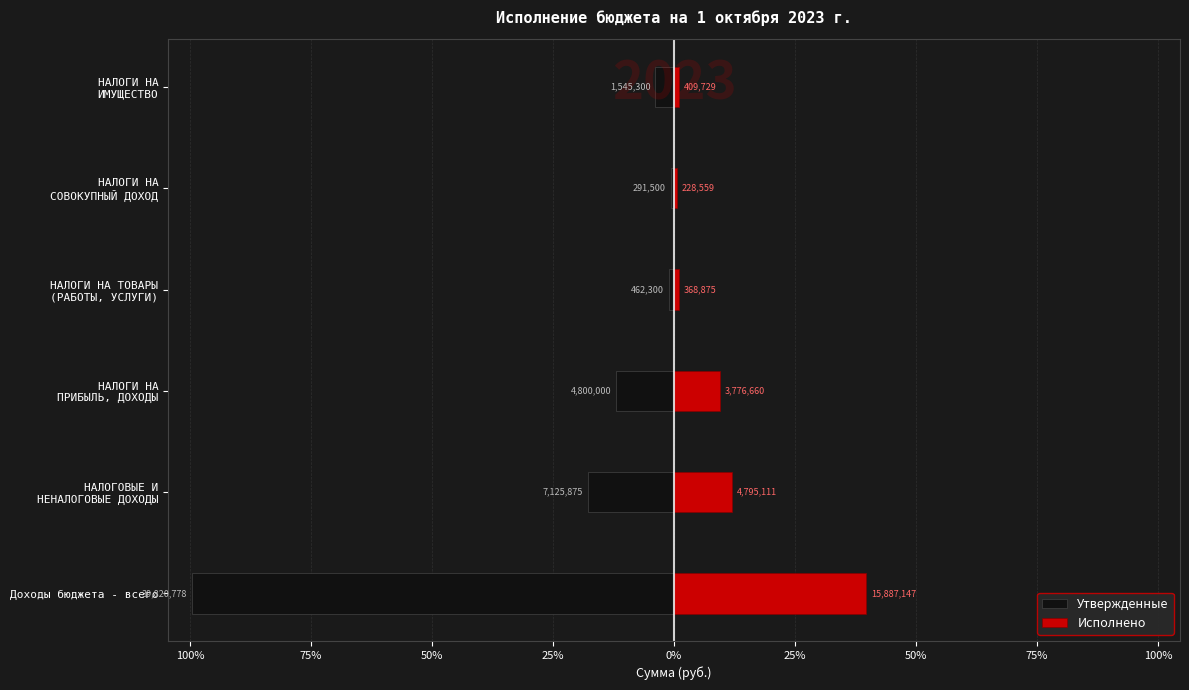

Read the Утвержденные value at НАЛОГИ НА ТОВАРЫ (РАБОТЫ, УСЛУГИ).

-462300.0